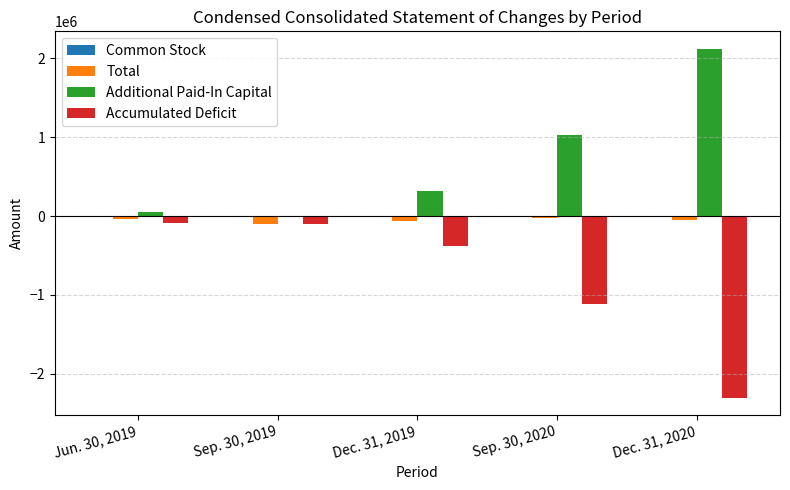

The value of Additional Paid-In Capital at Dec. 31, 2019 is 318821. True or false?

True